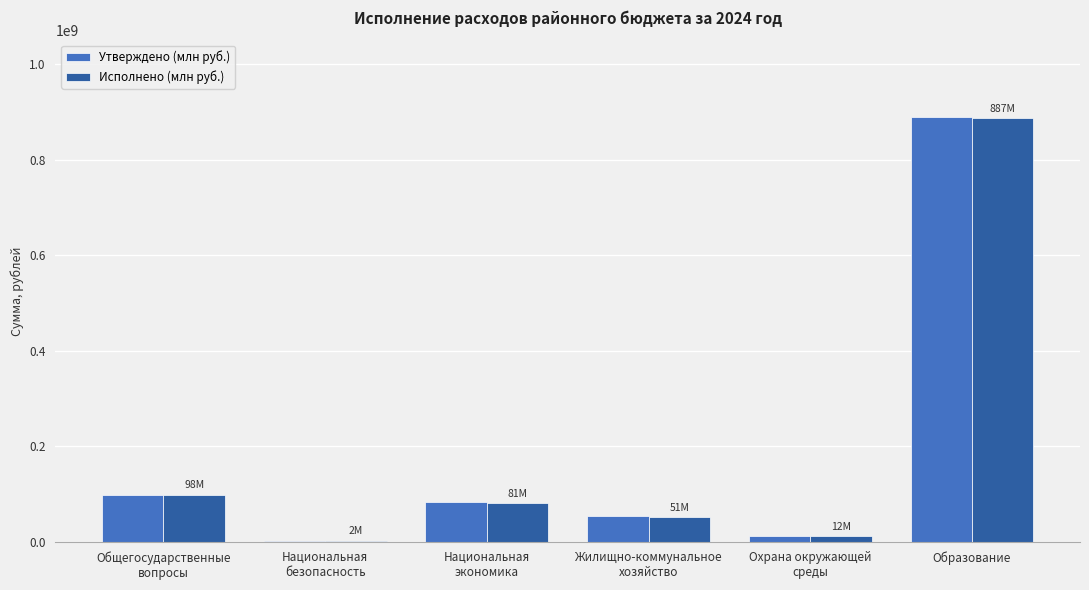

What is the total value across all series at Образование?

1777416052.5